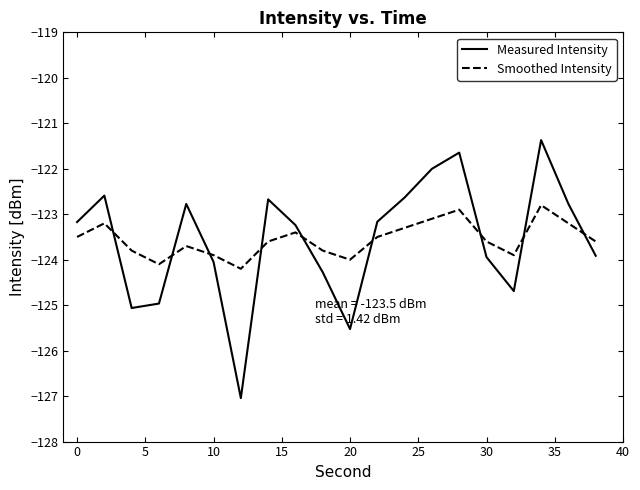

Which series has the largest range (max minus min)?

Measured Intensity